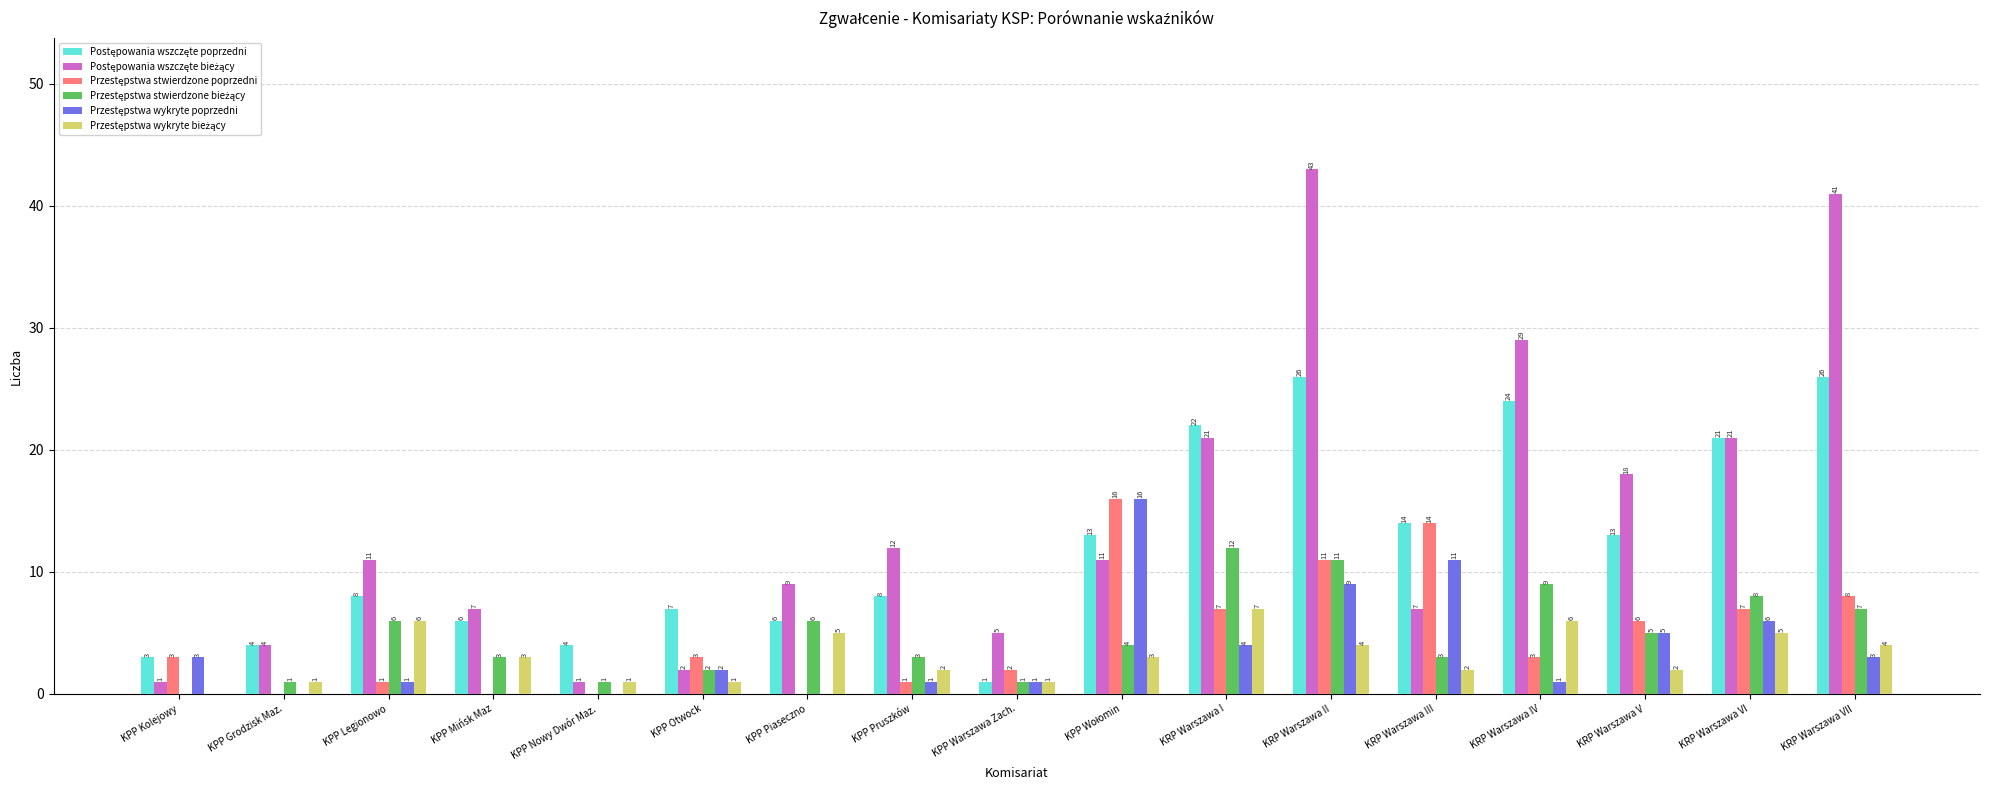

What is the greatest value displayed?

43